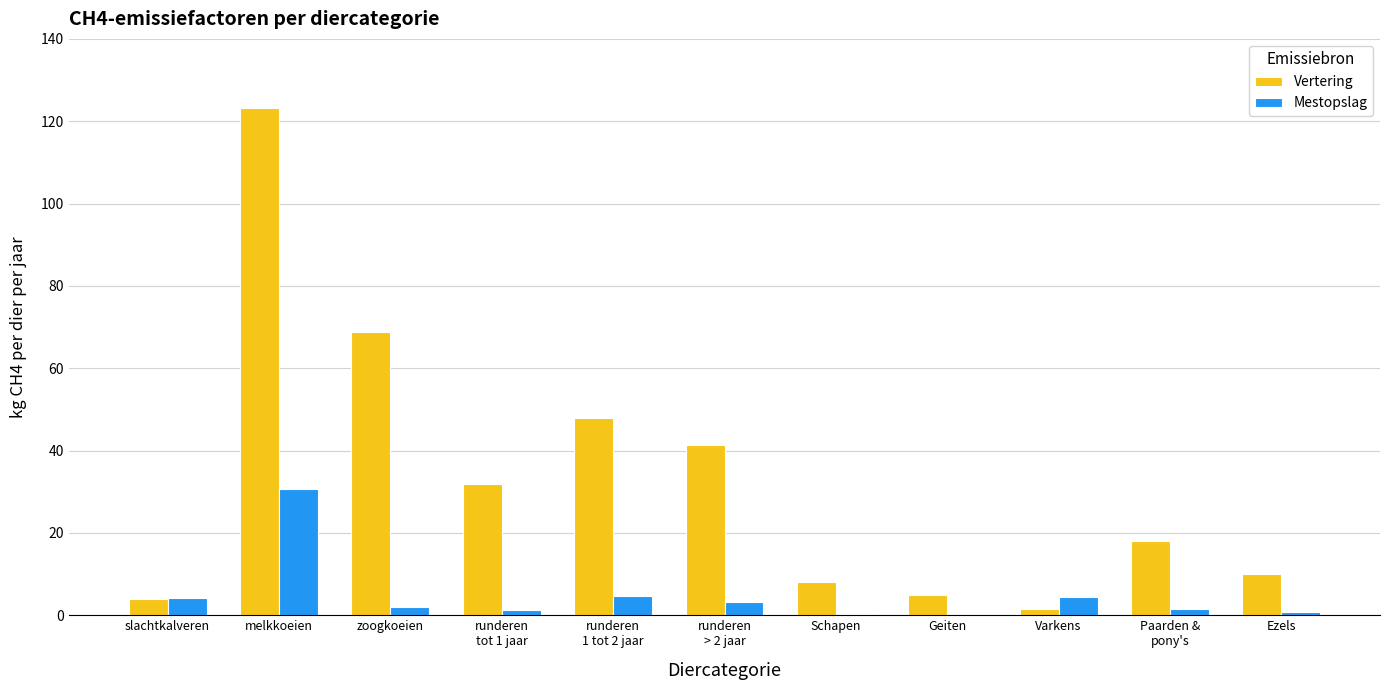

Which category has the highest value across all series?

melkkoeien